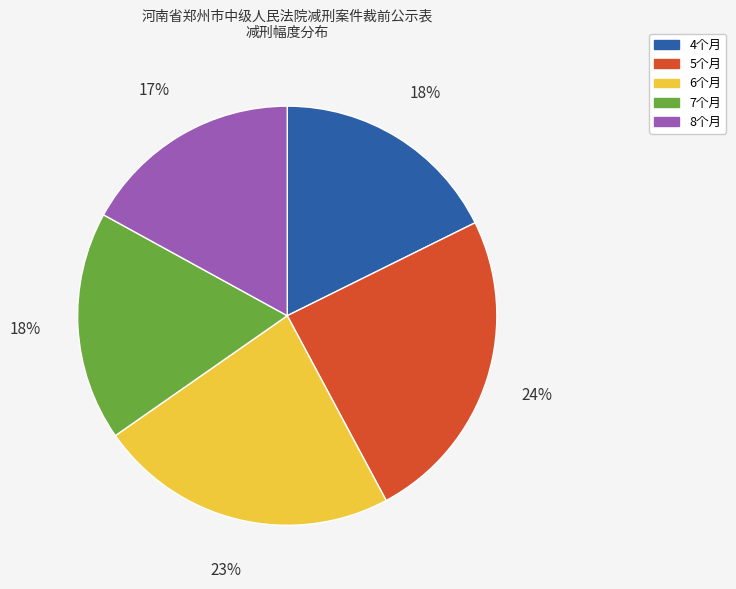

The 5个月 slice represents 30% of the pie. True or false?

False